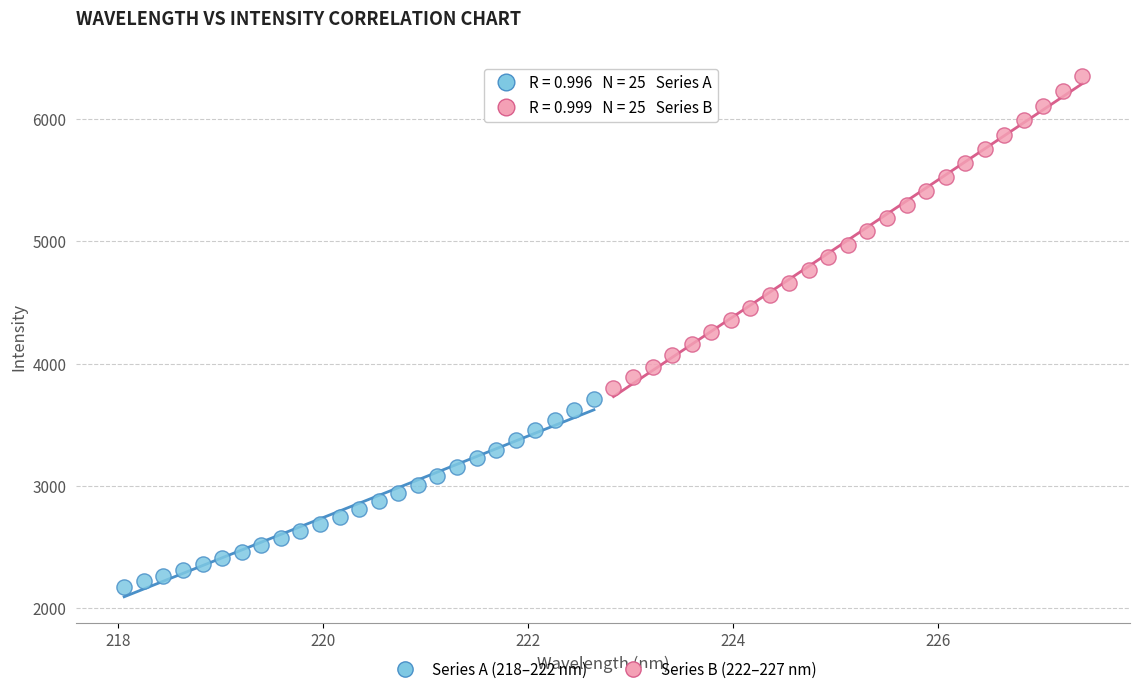

Which series contains the lowest Y value?

Series A (218–222 nm)